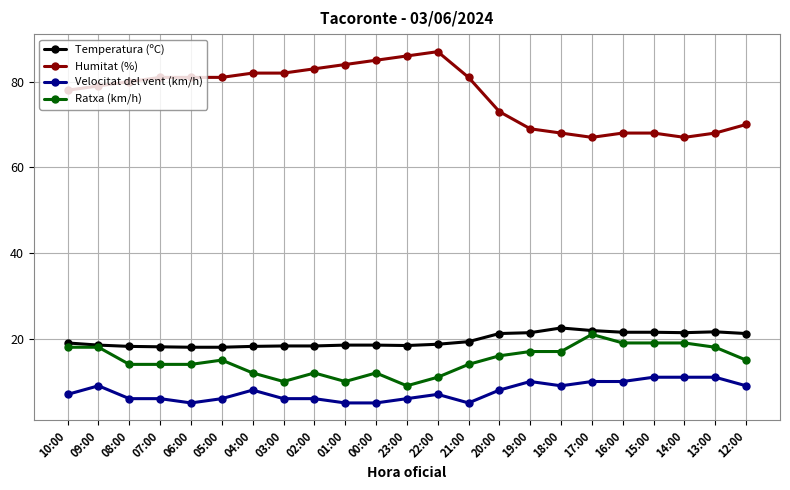

At how many categories does at least one series exceed 63?

23